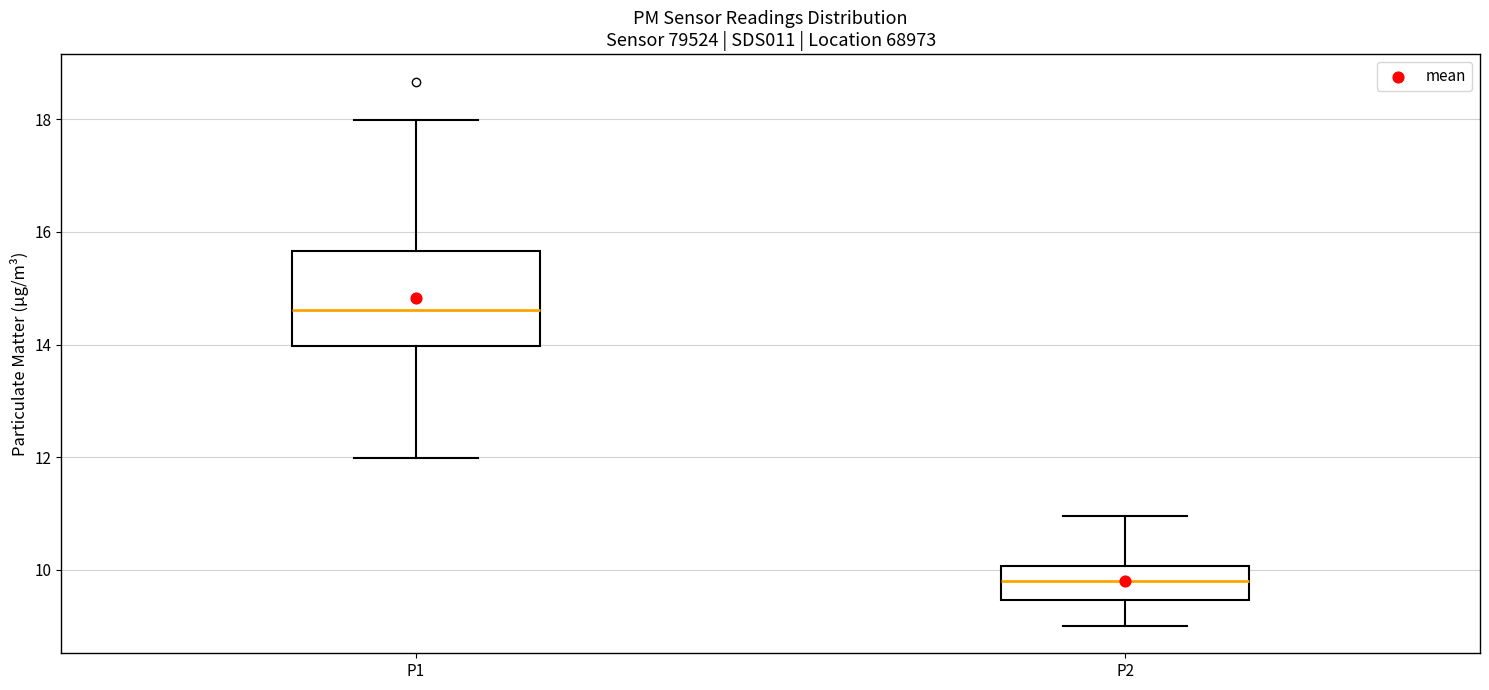

Where is the upper edge of the box for P1 on the y-axis? The values are not printed on the chart, so give them approximately, as read against the axis.

15.6